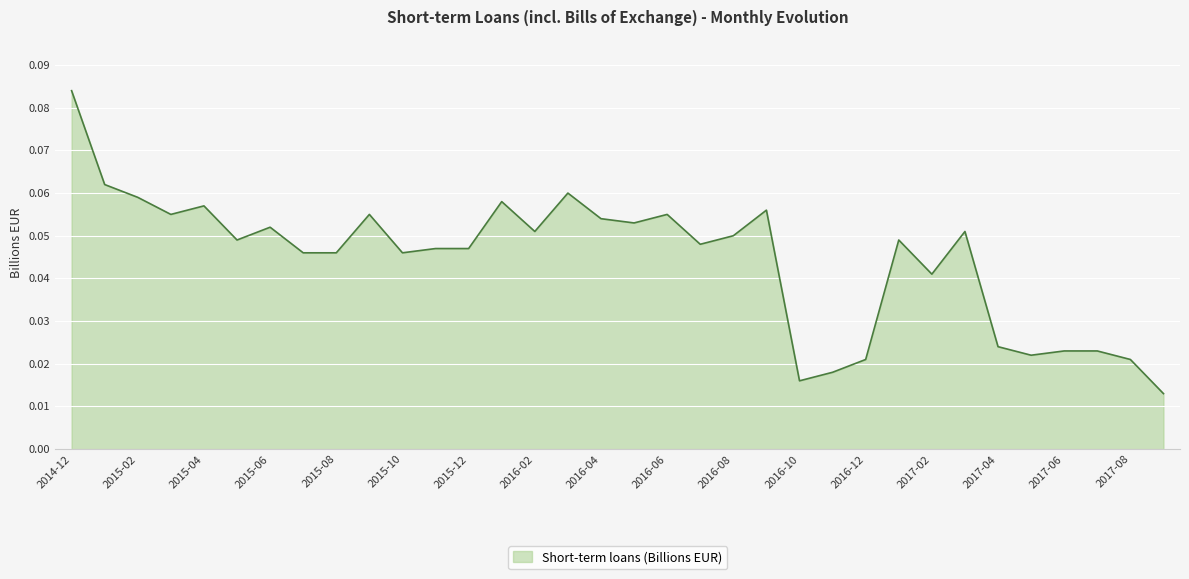

Reading right to left, list all the values displayed in this chart.

0.0	0.0	0.0	0.0	0.0	0.0	0.1	0.0	0.0	0.0	0.0	0.0	0.1	0.1	0.0	0.1	0.1	0.1	0.1	0.1	0.1	0.0	0.0	0.0	0.1	0.0	0.0	0.1	0.0	0.1	0.1	0.1	0.1	0.1